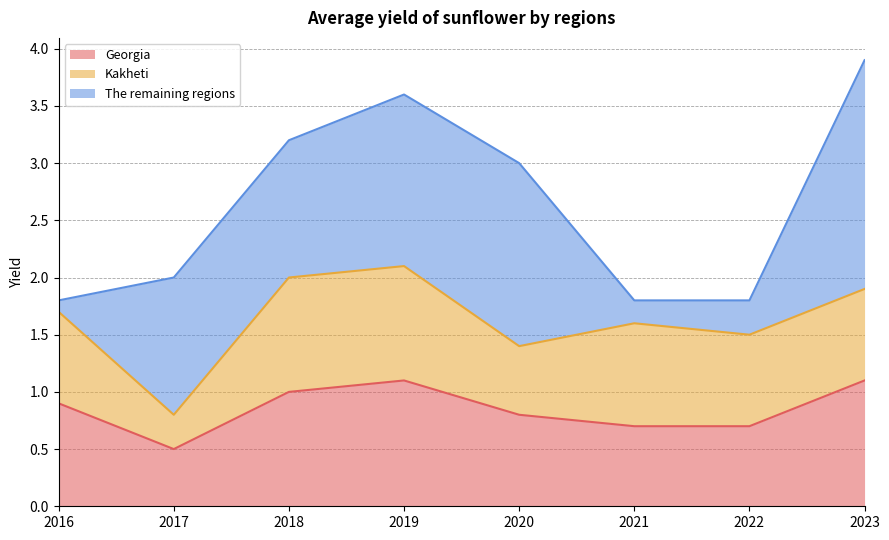

In The remaining regions, how many points are higher than both neighbors (excluding endpoints)?

1